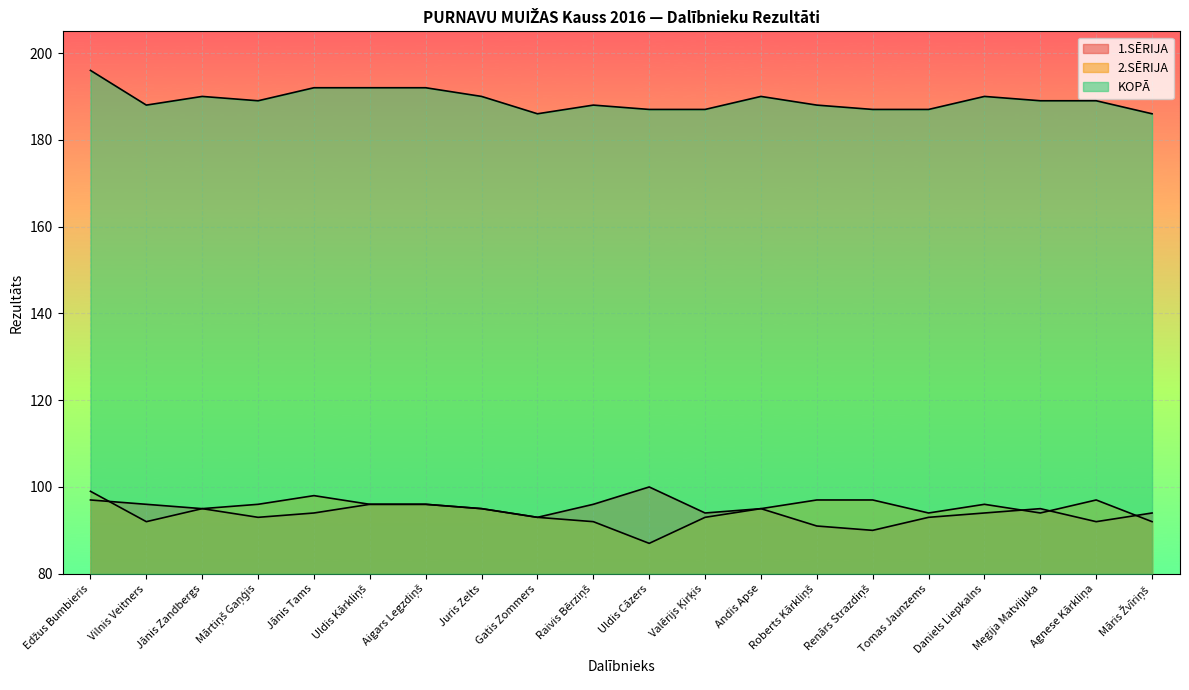

At how many categories does at least one series exceed 134?

20